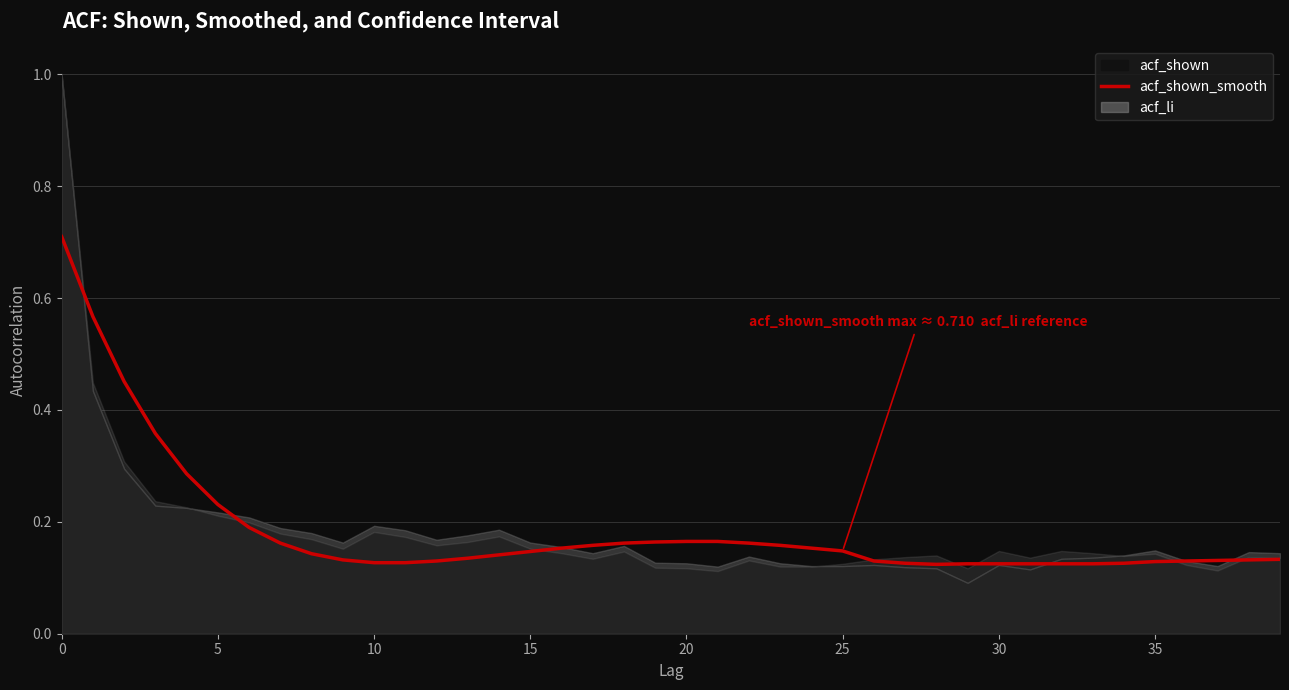

Is it true that the value at 19 is 0.3?

False